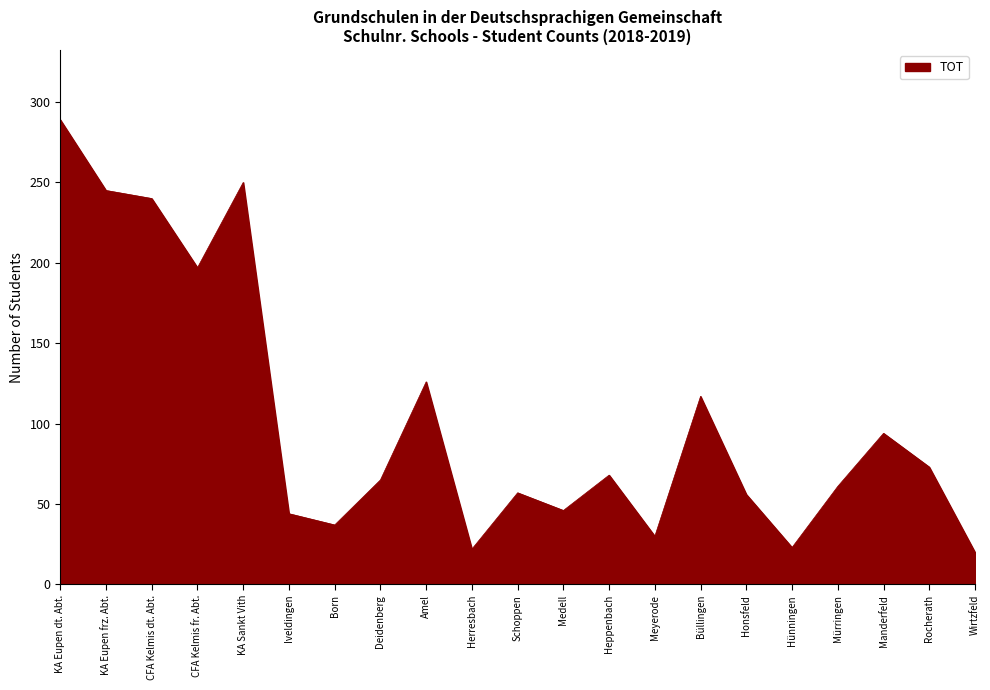

Where is the data nearest to the value 154?

Amel